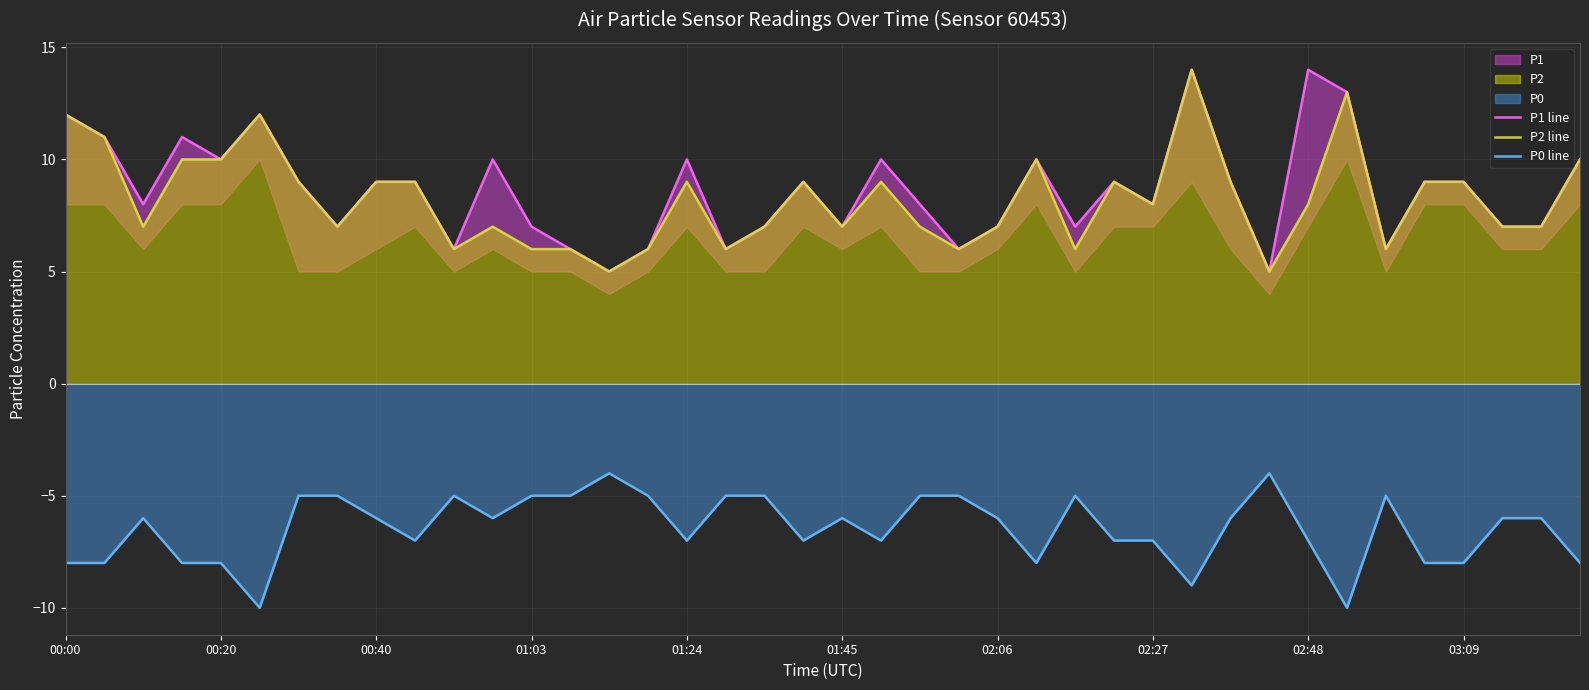

What is the lowest value of the P2 line series?

5